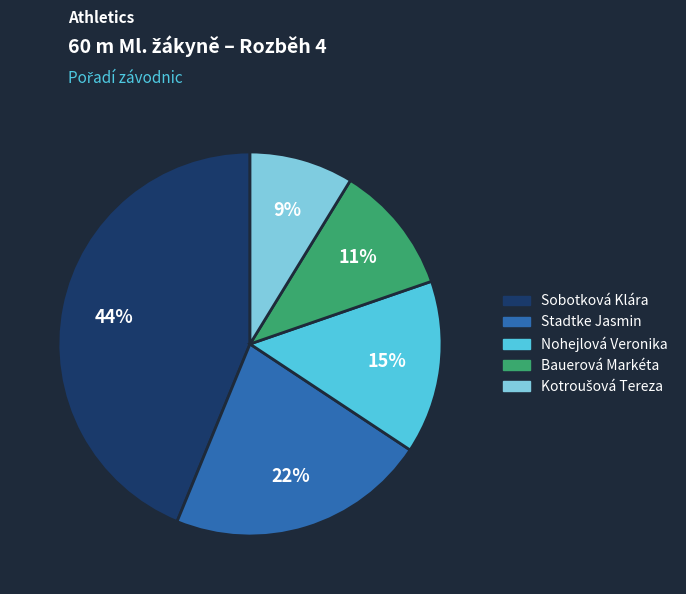

Which category has the biggest portion of the pie?

Sobotková Klára